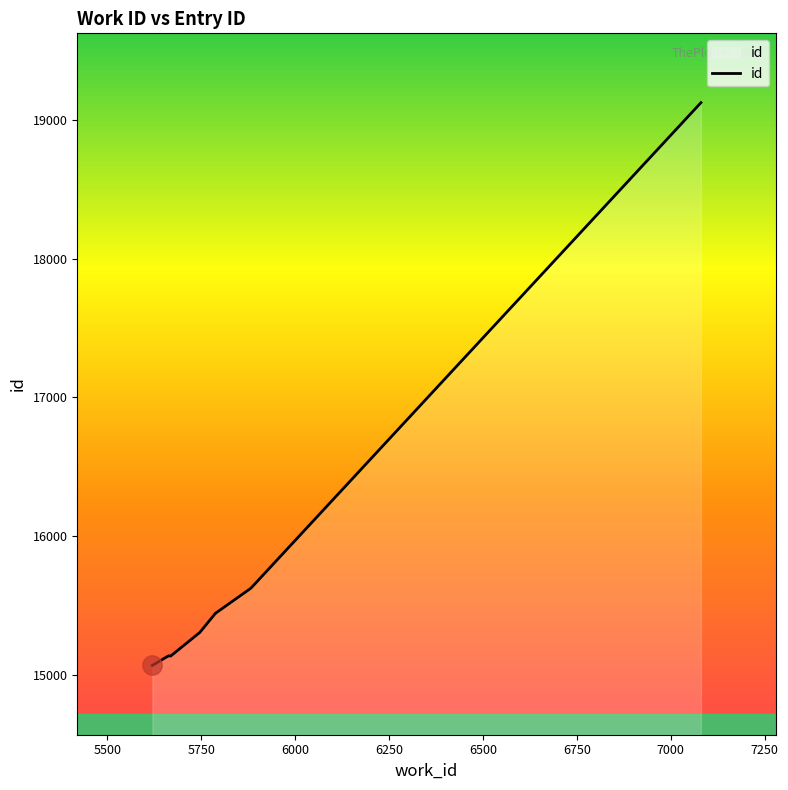

Reading right to left, list all the values displayed in this chart.

7080=19125	5882=15624	5787=15442	5787=15441	5746=15305	5725=15259	5663=15136	5669=15135	5668=15137	5620=15068